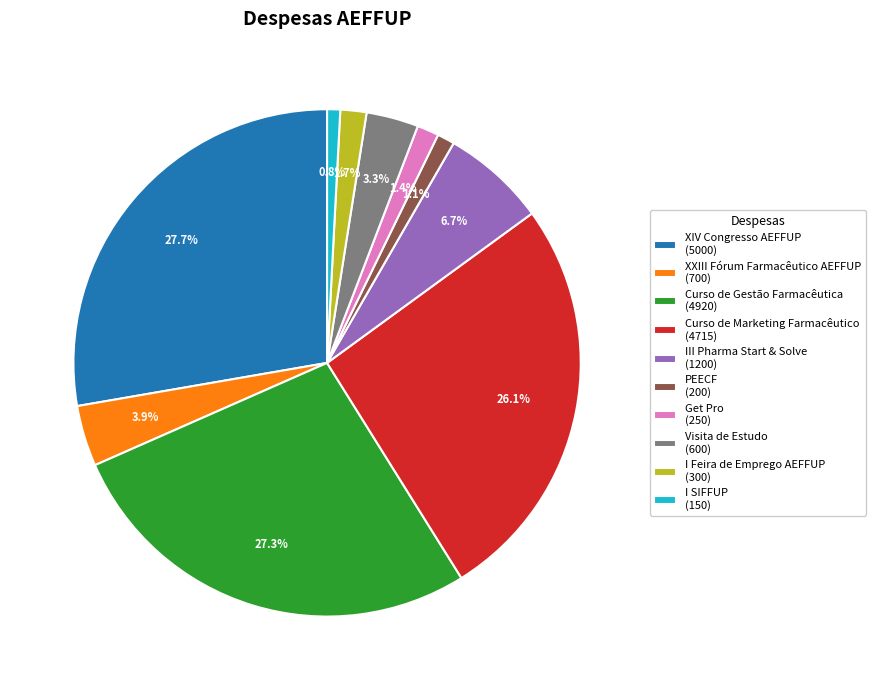

How much of the chart is everything except Visita de Estudo (600)?

96.7%